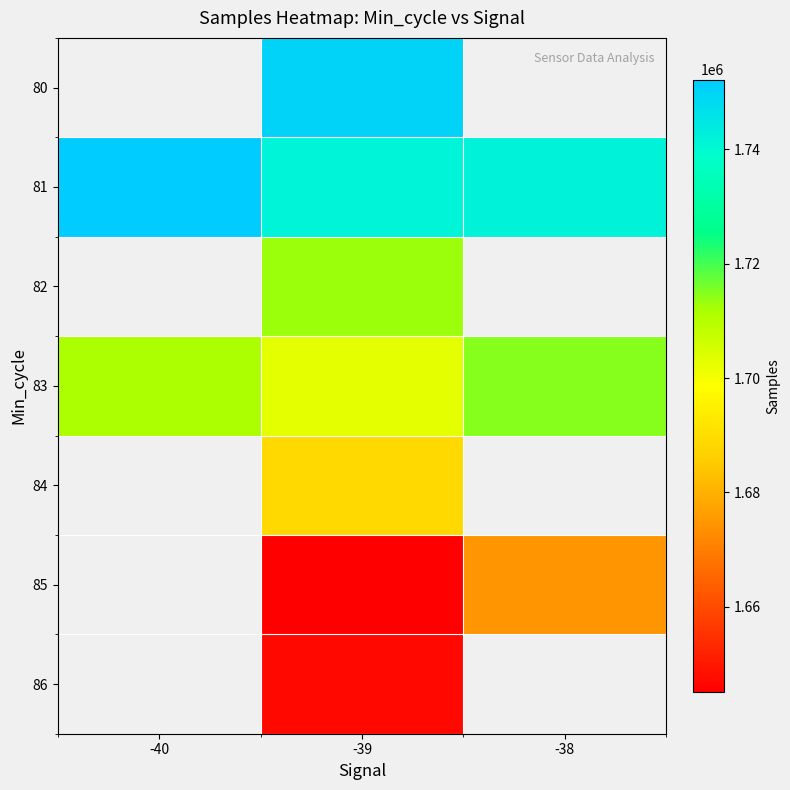

Rank the series by their average value, from highest to lowest.

80, 81, 82, 83, 84, 85, 86